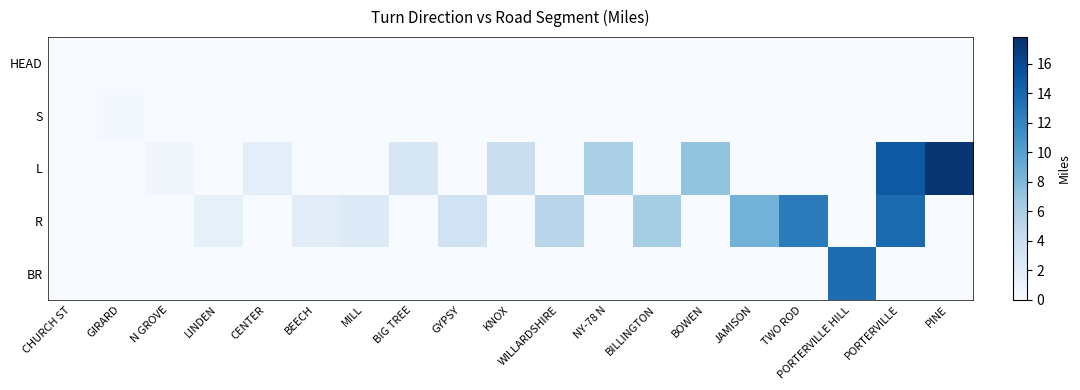

Reading left to right, extract all data points from this chart.

HEAD: CHURCH ST=0.0	GIRARD=0.0	N GROVE=0.0	LINDEN=0.0	CENTER=0.0	BEECH=0.0	MILL=0.0	BIG TREE=0.0	GYPSY=0.0	KNOX=0.0	WILLARDSHIRE=0.0	NY-78 N=0.0	BILLINGTON=0.0	BOWEN=0.0	JAMISON=0.0	TWO ROD=0.0	PORTERVILLE HILL=0.0	PORTERVILLE=0.0	PINE=0.0
S: CHURCH ST=0.0	GIRARD=0.3	N GROVE=0.0	LINDEN=0.0	CENTER=0.0	BEECH=0.0	MILL=0.0	BIG TREE=0.0	GYPSY=0.0	KNOX=0.0	WILLARDSHIRE=0.0	NY-78 N=0.0	BILLINGTON=0.0	BOWEN=0.0	JAMISON=0.0	TWO ROD=0.0	PORTERVILLE HILL=0.0	PORTERVILLE=0.0	PINE=0.0
L: CHURCH ST=0.0	GIRARD=0.0	N GROVE=0.6	LINDEN=0.0	CENTER=1.7	BEECH=0.0	MILL=0.0	BIG TREE=2.9	GYPSY=0.0	KNOX=4.0	WILLARDSHIRE=0.0	NY-78 N=5.9	BILLINGTON=0.0	BOWEN=7.1	JAMISON=0.0	TWO ROD=0.0	PORTERVILLE HILL=0.0	PORTERVILLE=15.0	PINE=17.5
R: CHURCH ST=0.0	GIRARD=0.0	N GROVE=0.0	LINDEN=1.5	CENTER=0.0	BEECH=2.0	MILL=2.4	BIG TREE=0.0	GYPSY=3.4	KNOX=0.0	WILLARDSHIRE=5.2	NY-78 N=0.0	BILLINGTON=6.3	BOWEN=0.0	JAMISON=8.5	TWO ROD=12.6	PORTERVILLE HILL=0.0	PORTERVILLE=13.8	PINE=0.0
BR: CHURCH ST=0.0	GIRARD=0.0	N GROVE=0.0	LINDEN=0.0	CENTER=0.0	BEECH=0.0	MILL=0.0	BIG TREE=0.0	GYPSY=0.0	KNOX=0.0	WILLARDSHIRE=0.0	NY-78 N=0.0	BILLINGTON=0.0	BOWEN=0.0	JAMISON=0.0	TWO ROD=0.0	PORTERVILLE HILL=13.6	PORTERVILLE=0.0	PINE=0.0